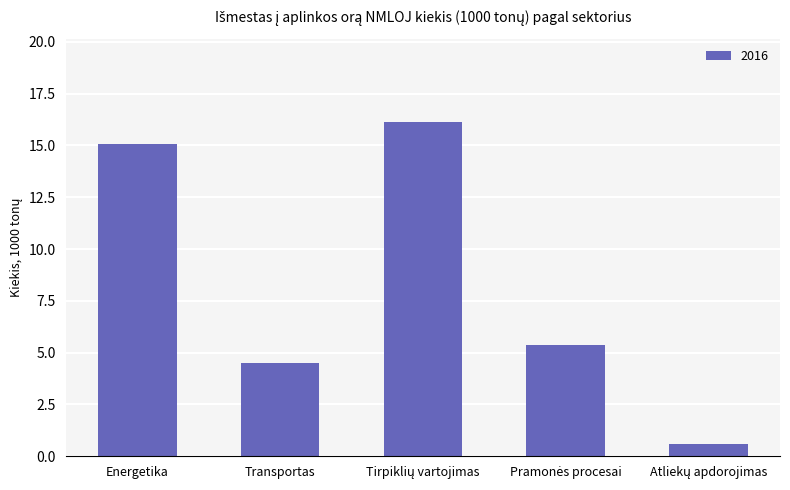

True or false: the data shows 3.0 at Transportas.

False